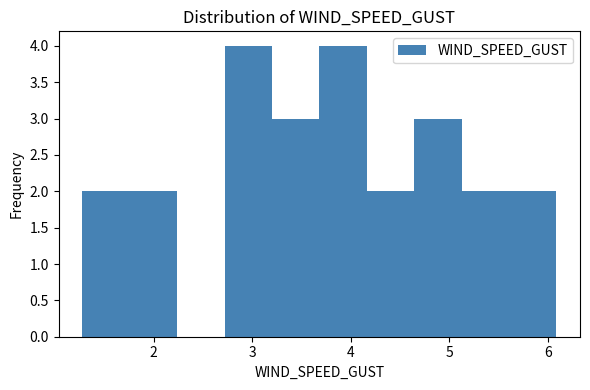

Reading left to right, transcribe this chart: for each bar, give the range it covers on the x-axis and its height. Neither the bar edges nor the heights are printed on the chart, so give them approximately, as read against the axes.

1.3 to 1.8: 2
1.8 to 2.2: 2
2.2 to 2.7: 0
2.7 to 3.2: 4
3.2 to 3.7: 3
3.7 to 4.2: 4
4.2 to 4.6: 2
4.6 to 5.1: 3
5.1 to 5.6: 2
5.6 to 6.1: 2